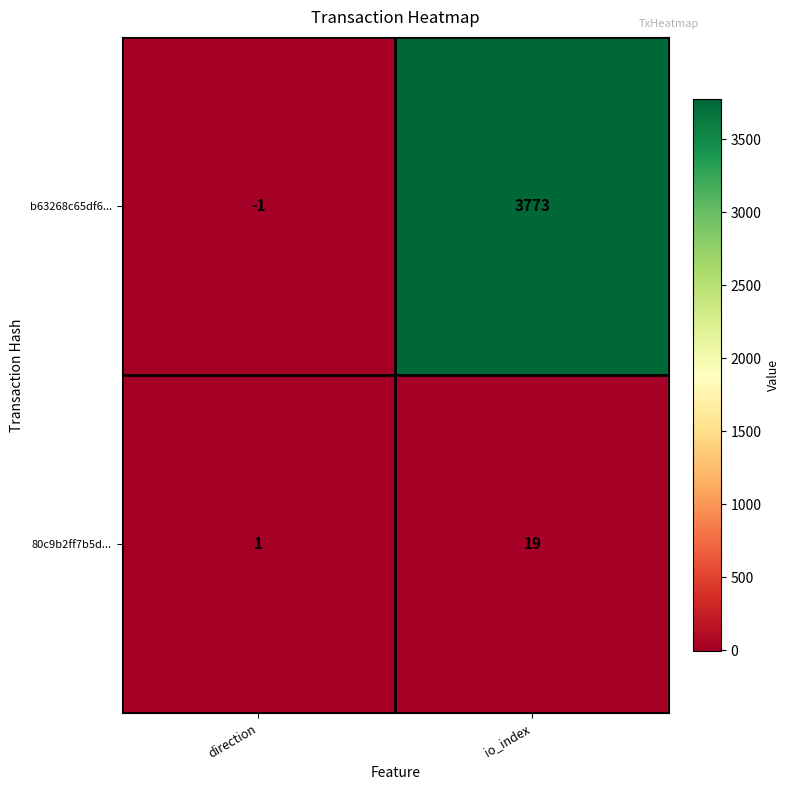

Which label corresponds to the smallest value in the chart?

direction